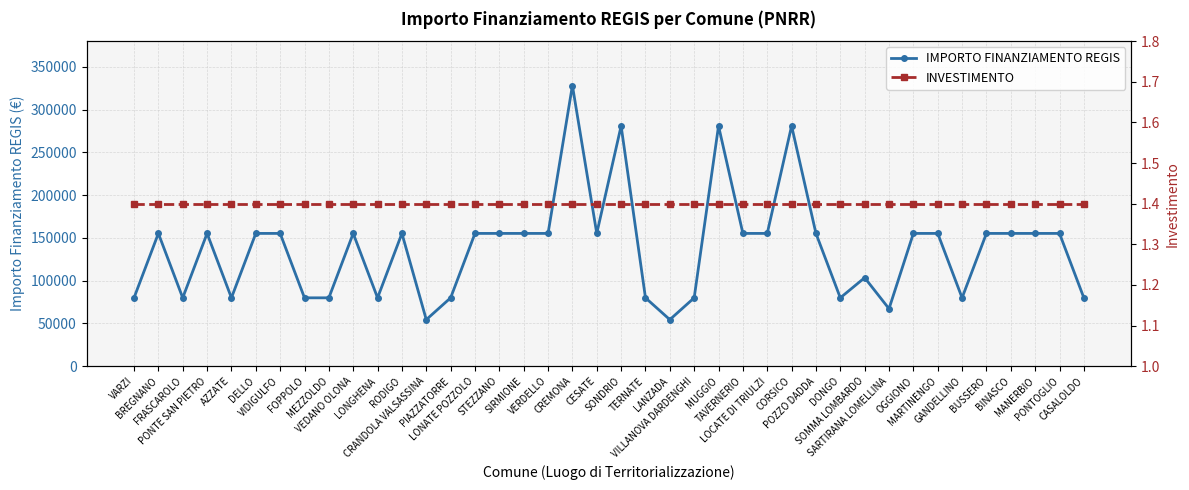

How many lines are shown in the chart?

2